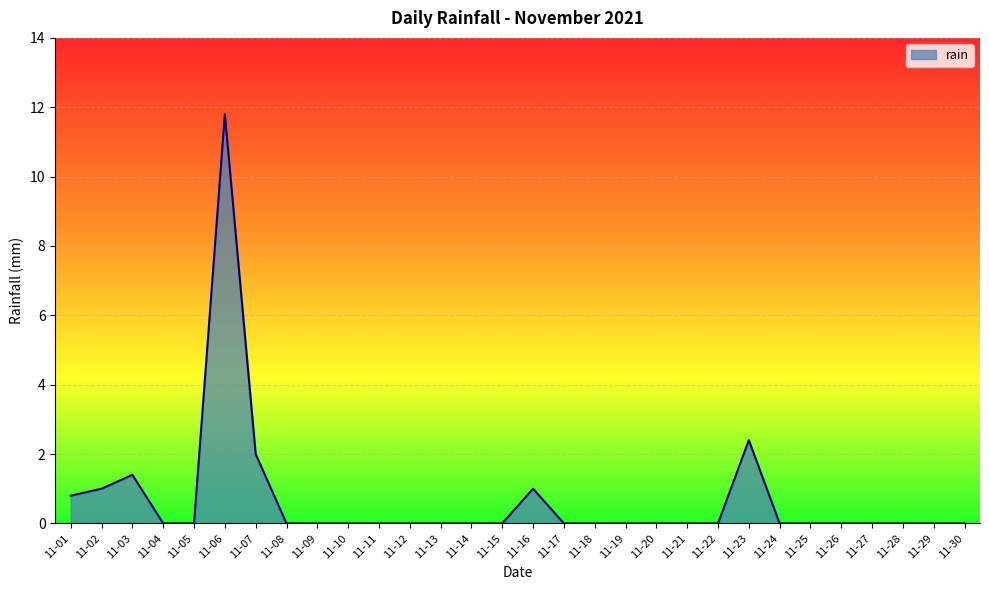

Which has a higher value, 11-06 or 11-27?

11-06